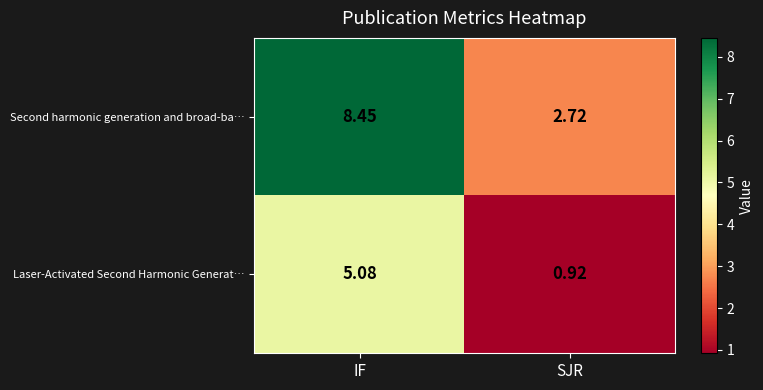

Which category has the highest value in the Laser-Activated Second Harmonic Generat… series?

IF